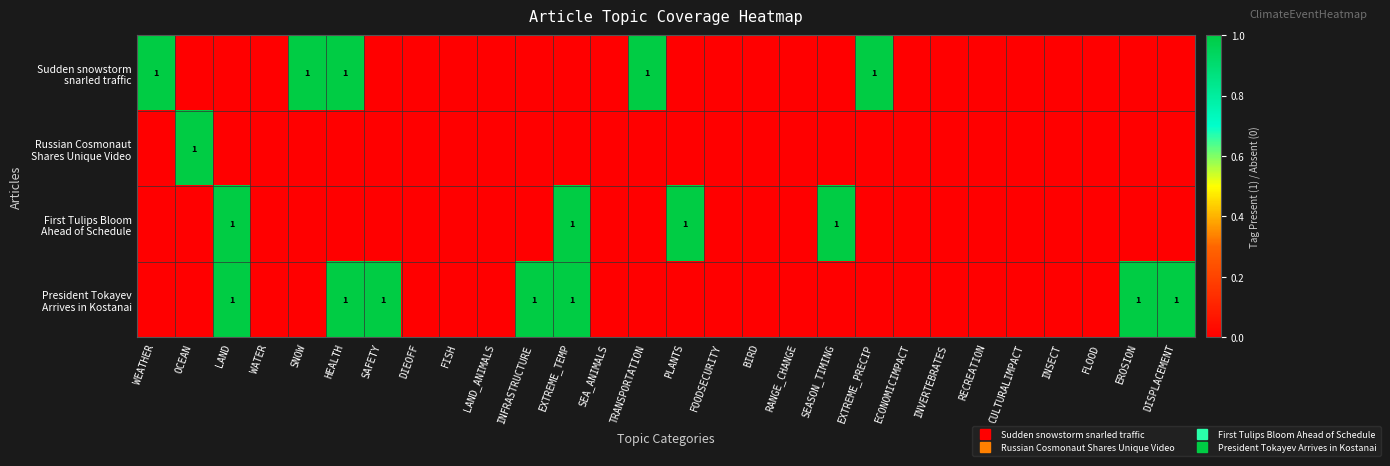

What is the difference between the second highest and minimum values in the Sudden snowstorm snarled traffic series?

1